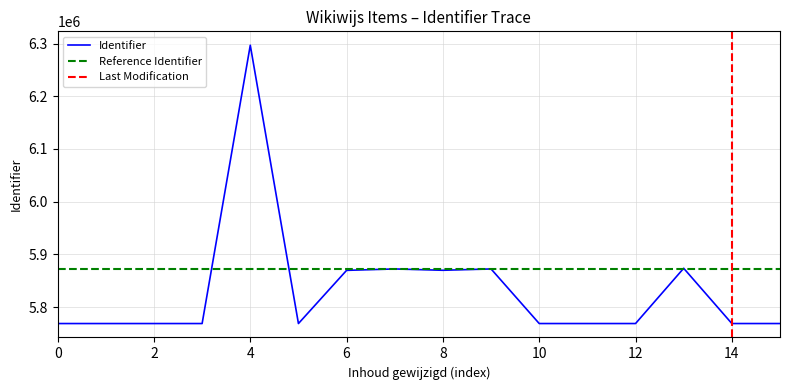

What is the approximate value at 2020-09-23 16:34:28, to the nearest 100?

5768900